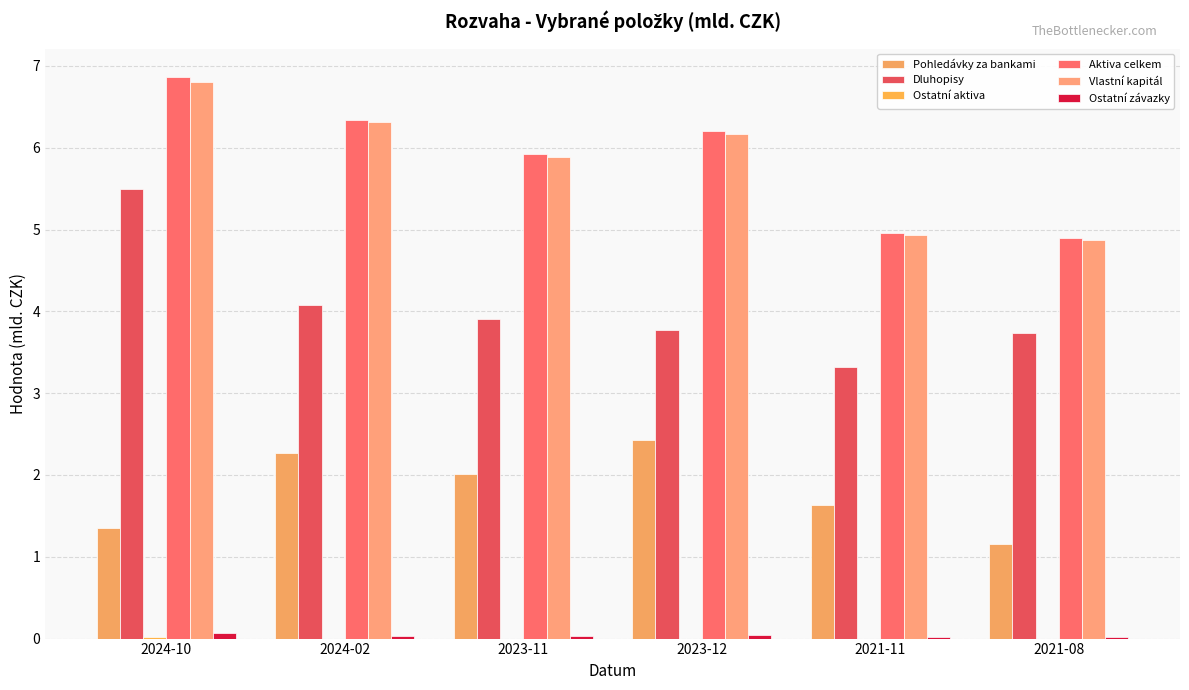

Reading left to right, extract all data points from this chart.

Pohledávky za bankami: 2024-10=1.4	2024-02=2.3	2023-11=2.0	2023-12=2.4	2021-11=1.6	2021-08=1.2
Dluhopisy: 2024-10=5.5	2024-02=4.1	2023-11=3.9	2023-12=3.8	2021-11=3.3	2021-08=3.7
Ostatní aktiva: 2024-10=0.0	2024-02=0.0	2023-11=0.0	2023-12=0.0	2021-11=0.0	2021-08=0.0
Aktiva celkem: 2024-10=6.9	2024-02=6.3	2023-11=5.9	2023-12=6.2	2021-11=5.0	2021-08=4.9
Vlastní kapitál: 2024-10=6.8	2024-02=6.3	2023-11=5.9	2023-12=6.2	2021-11=4.9	2021-08=4.9
Ostatní závazky: 2024-10=0.1	2024-02=0.0	2023-11=0.0	2023-12=0.0	2021-11=0.0	2021-08=0.0